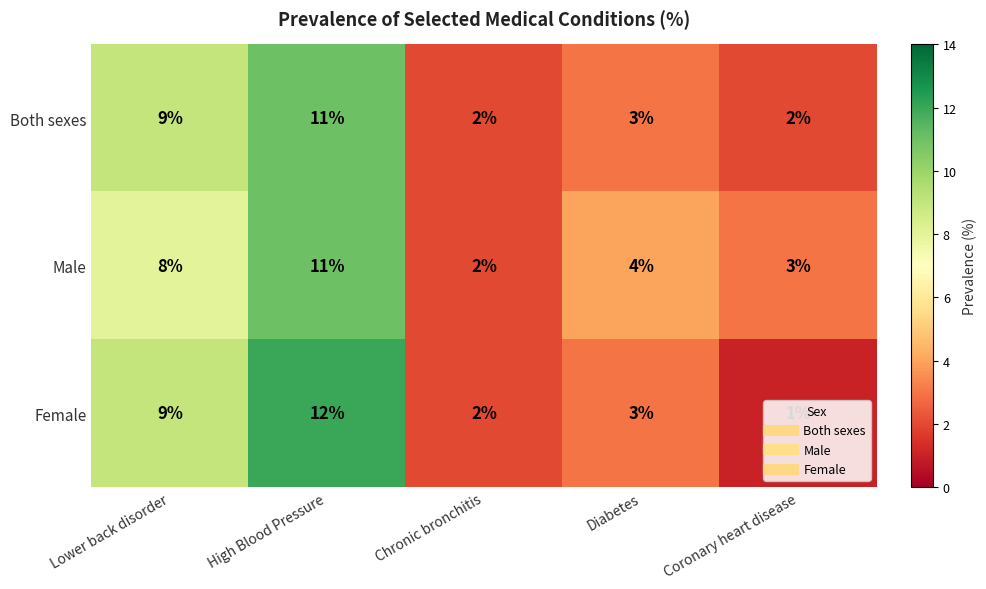

The value of Male at Coronary heart disease is 3. True or false?

True